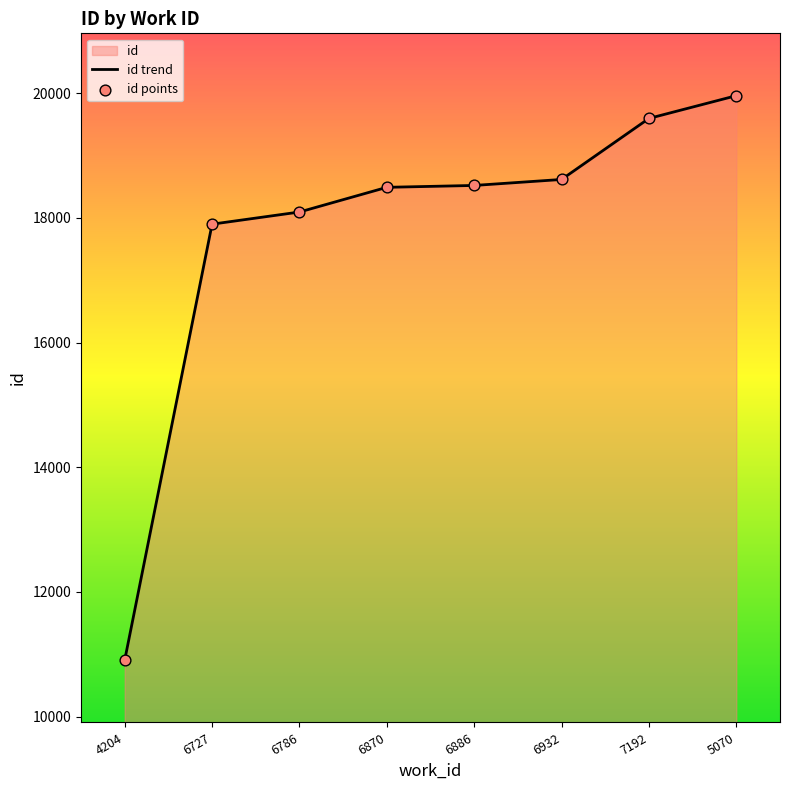

What is the change in value from 4204 to 6786?

+7188